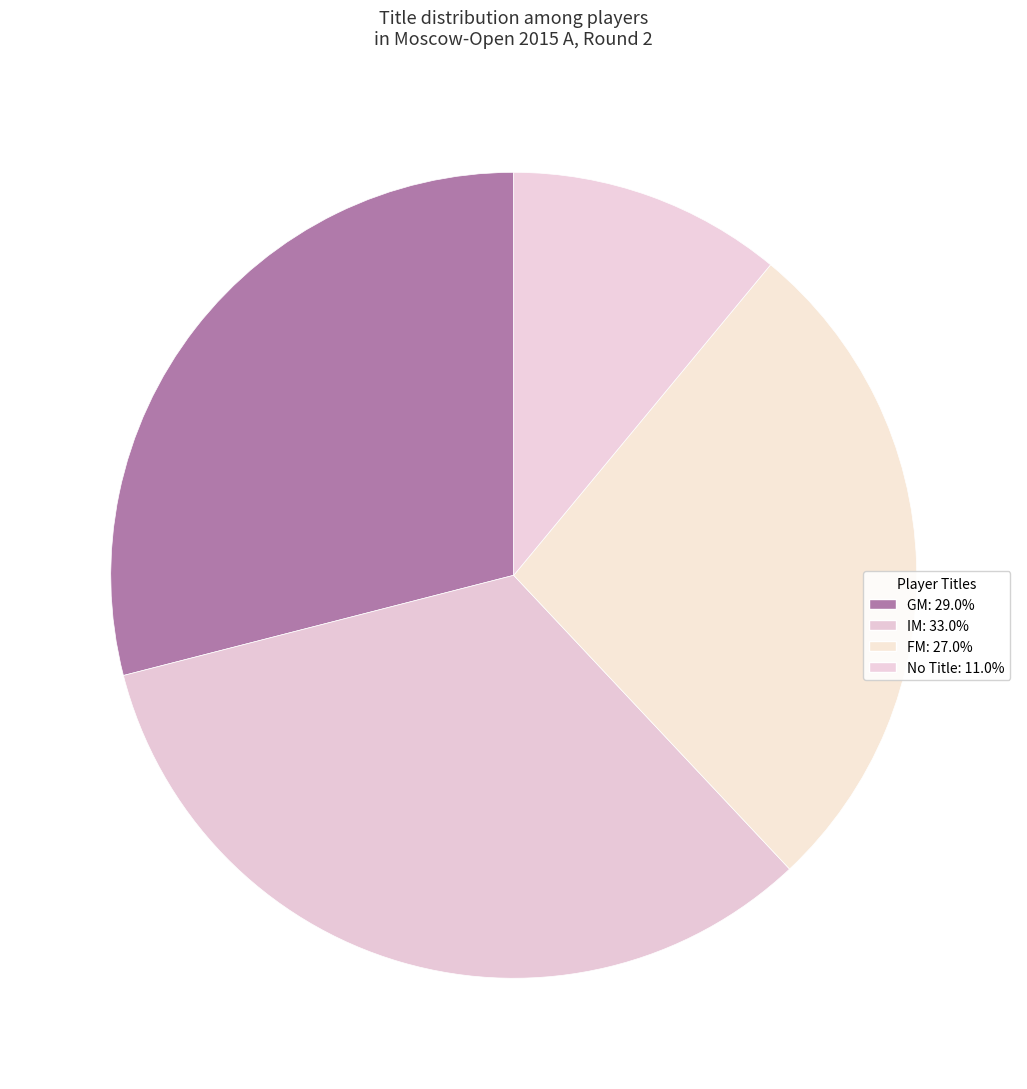

How many segments does this pie chart have?

4